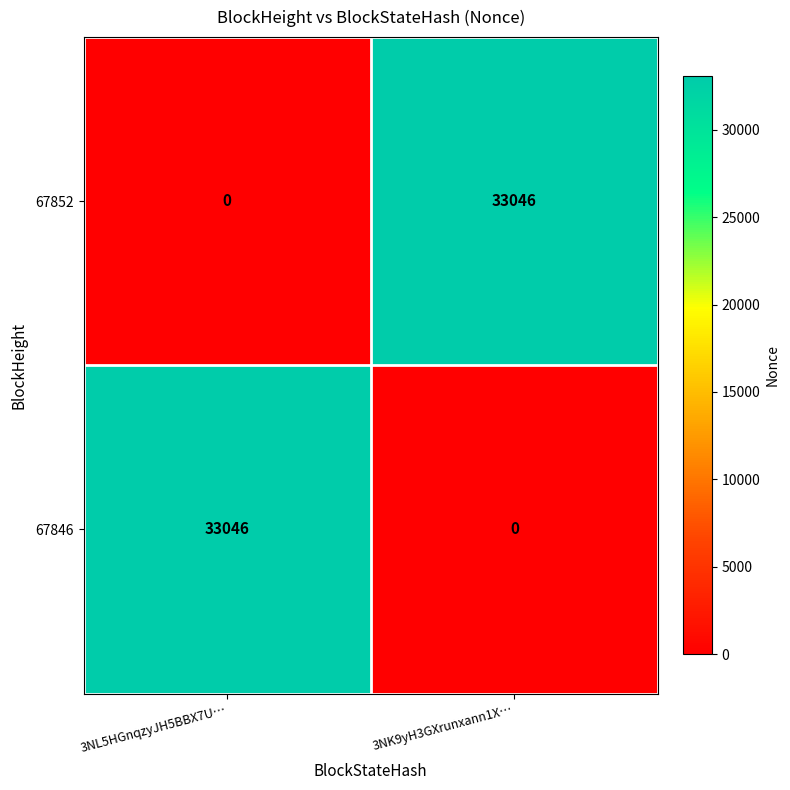

What is the total value across all series at 3NK9yH3GXrunxann1X…?

33046